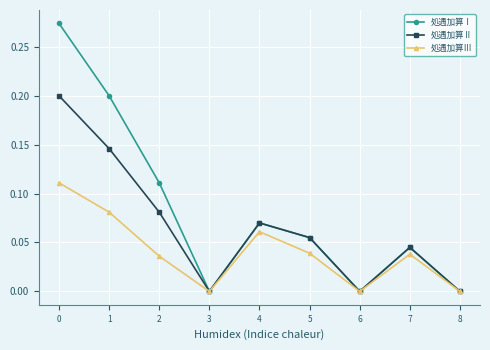

True or false: 処遇加算Ⅰ has more than 0 interior local peaks.

True